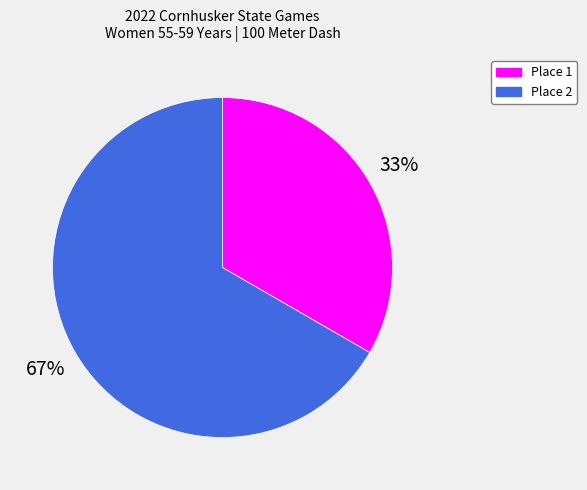

To the nearest percent, what is the average slice percentage?

50%